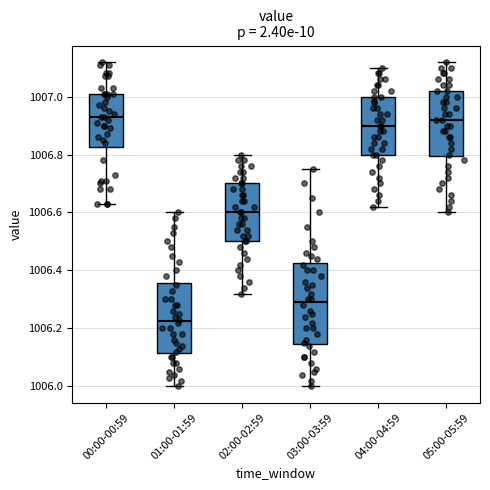

Where does the upper whisker of the box for 01:00-01:59 end on the y-axis? The values are not printed on the chart, so give them approximately, as read against the axis.

1006.60